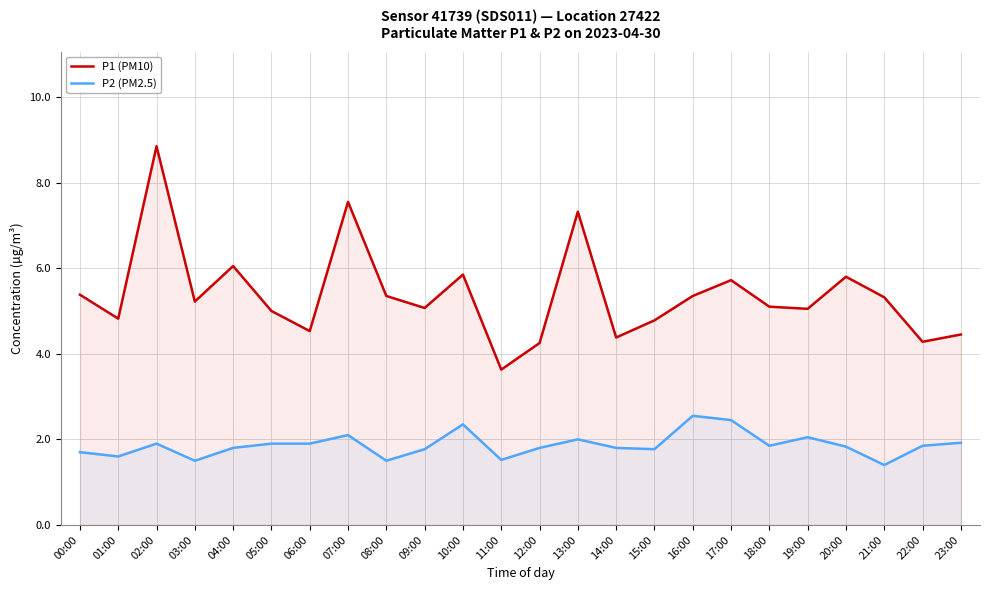

At how many categories does at least one series exceed 4?

23